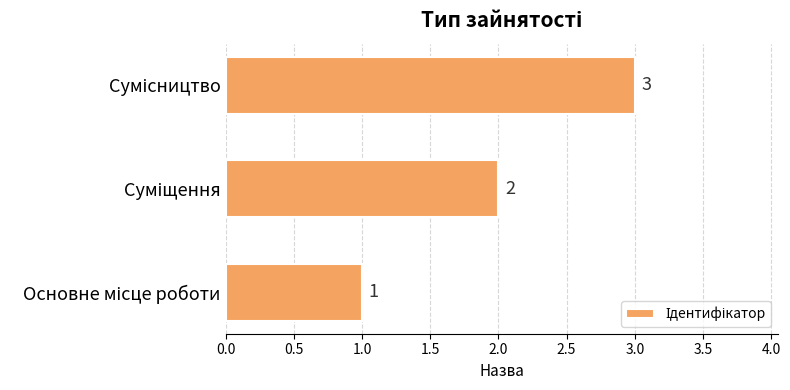

How many bars are there in total?

3